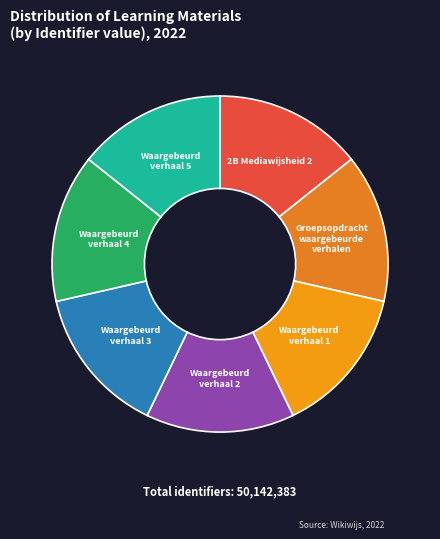

True or false: Waargebeurd verhaal 5 accounts for 14% of the total.

True